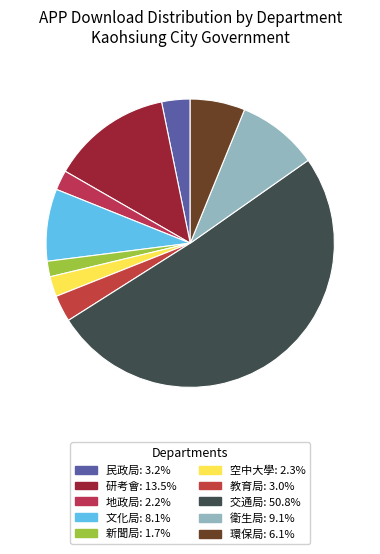

Does any single category account for the majority?

Yes